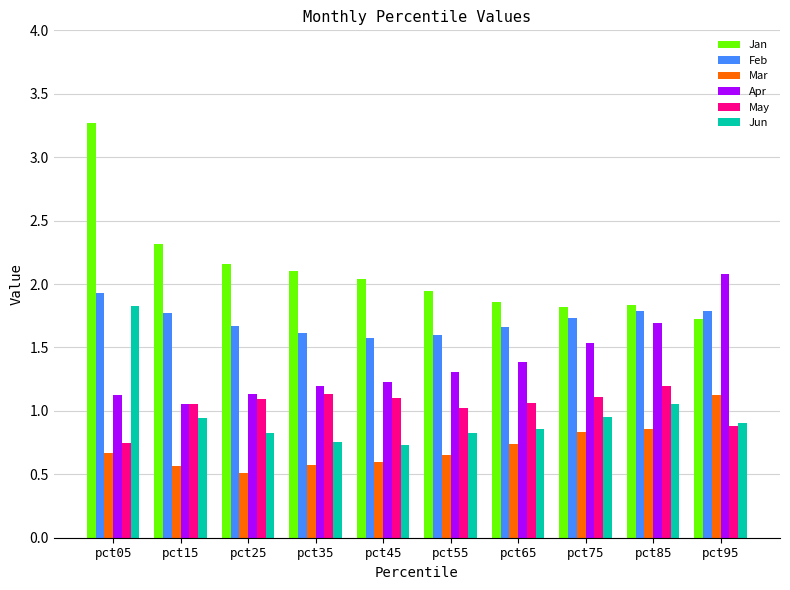

Which series has the largest range (max minus min)?

Jan